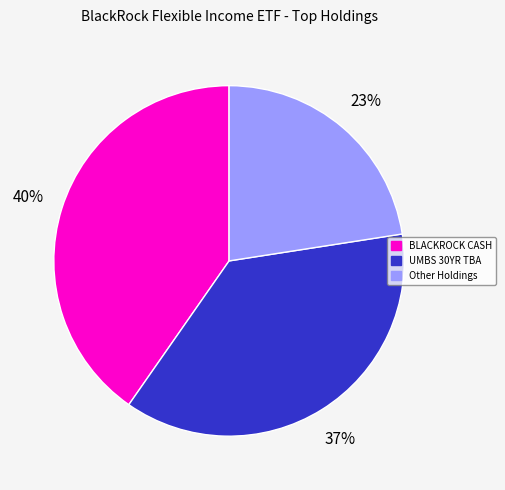

To the nearest percent, what is the average slice percentage?

33%